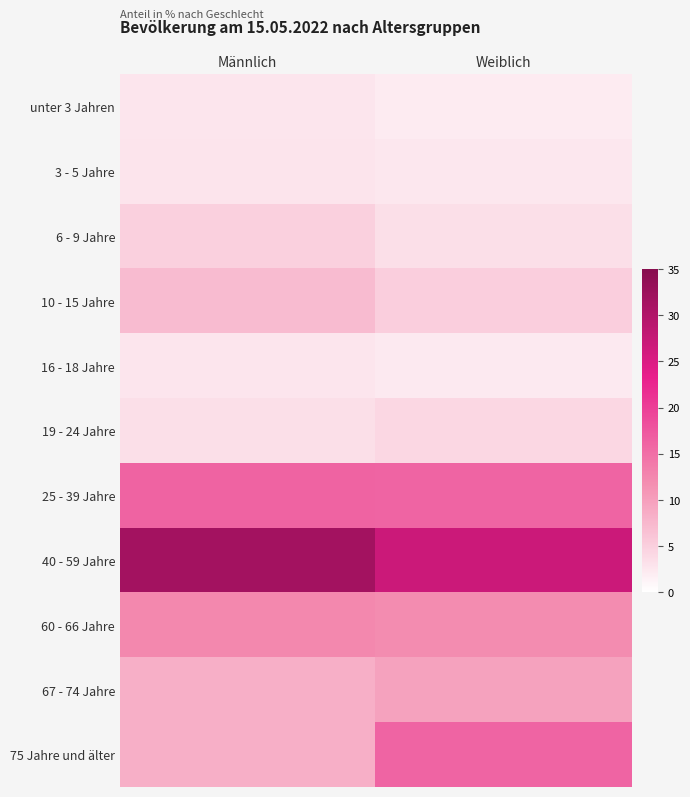

Which series changed the most between Männlich and Weiblich?

75 Jahre und älter